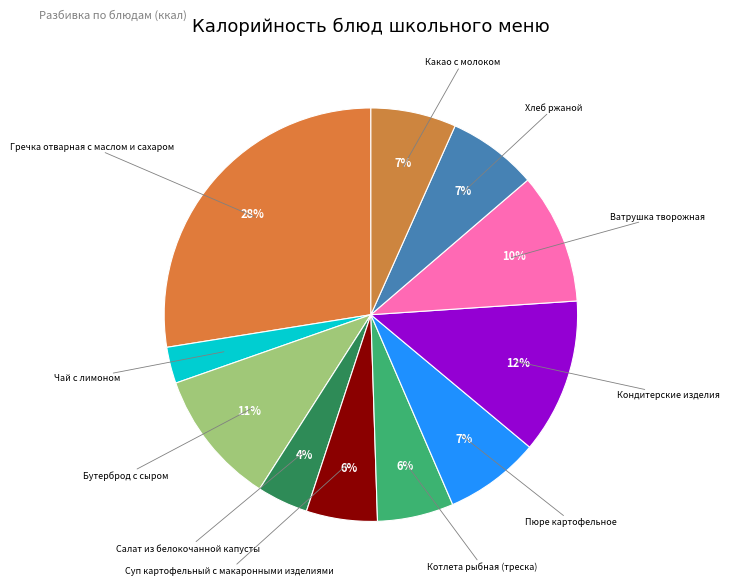

How many segments does this pie chart have?

11